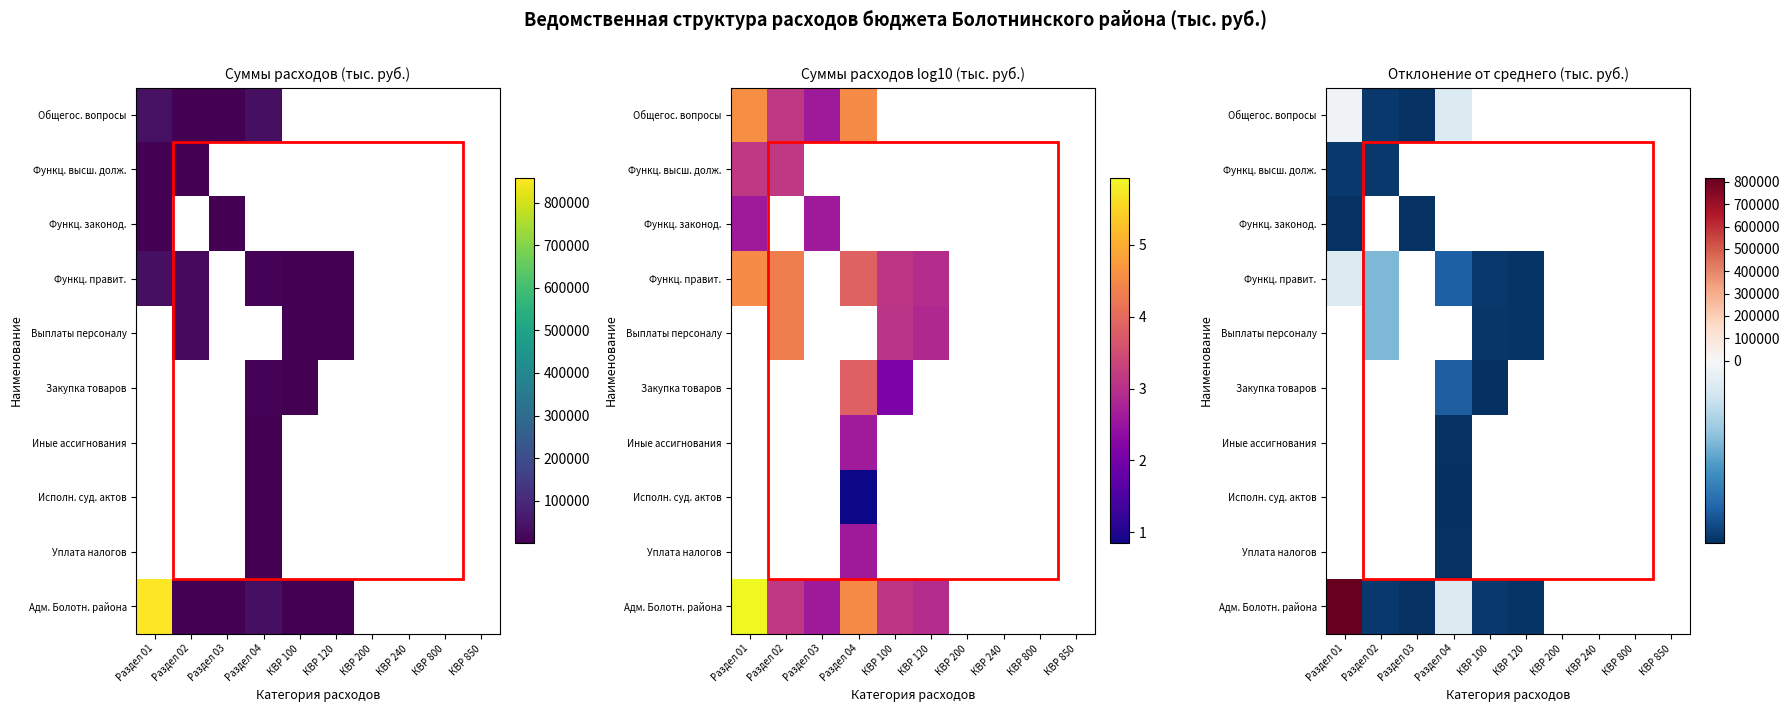

Which series changed the most between Раздел 03 and КВР 120?

Адм. Болотн. района